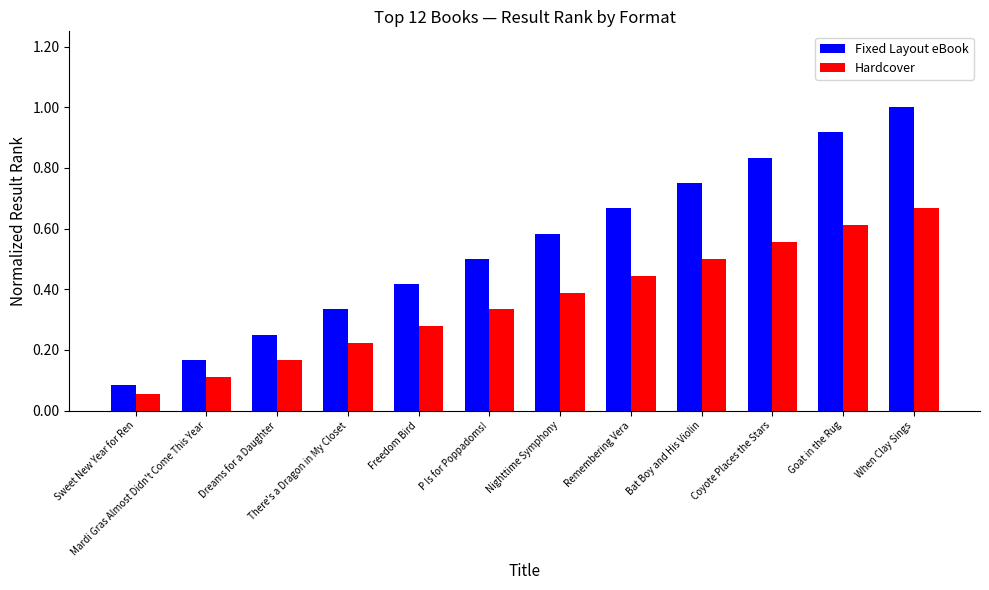

What is the sum of the Hardcover values at Remembering Vera and When Clay Sings?

1.1